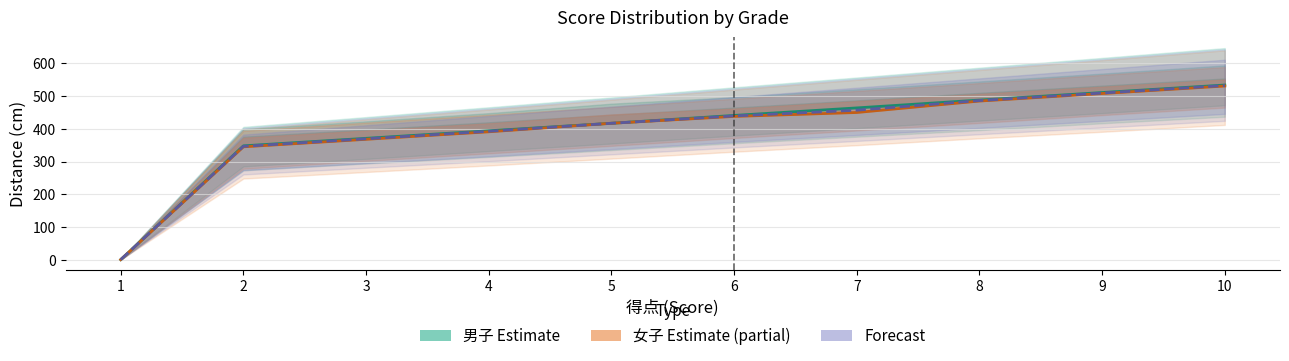

Which has a higher value, 7 or 3?

7